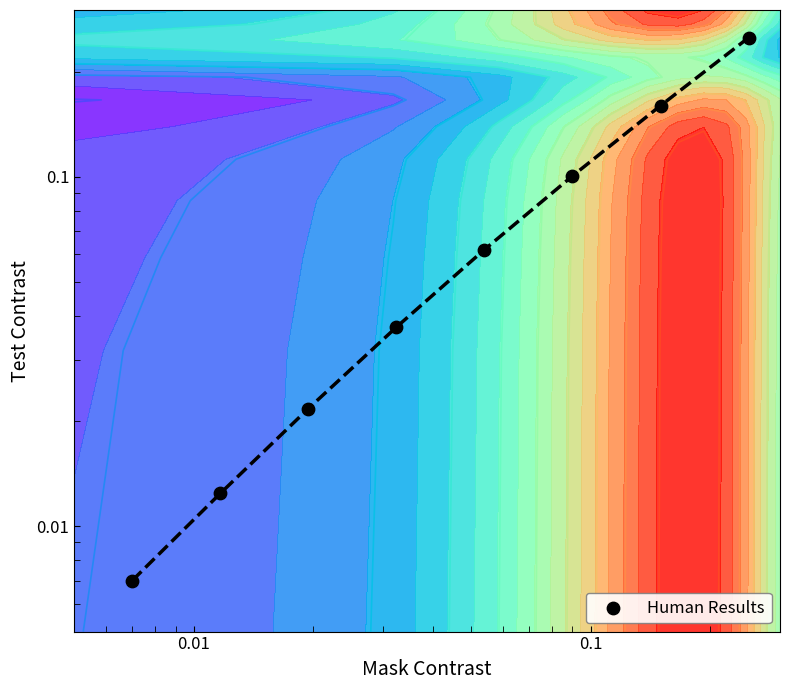

What is the average value?

0.1